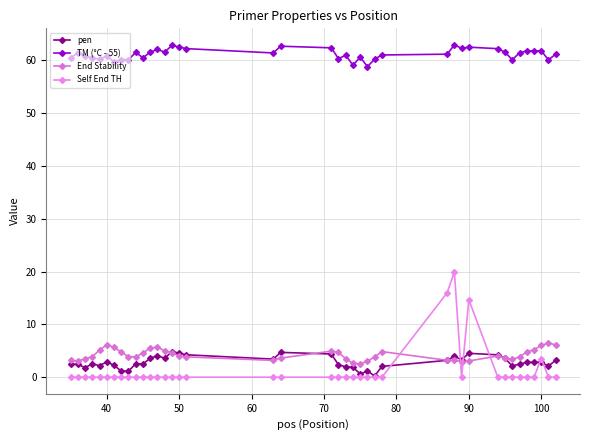

True or false: TM (°C - 55) and Self End TH cross at least once.

False